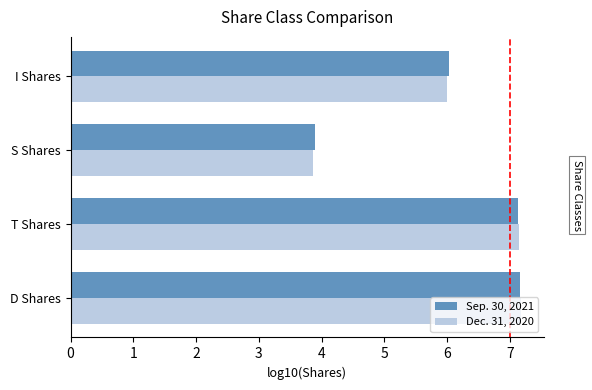

Which series changed the most between T Shares and I Shares?

Dec. 31, 2020